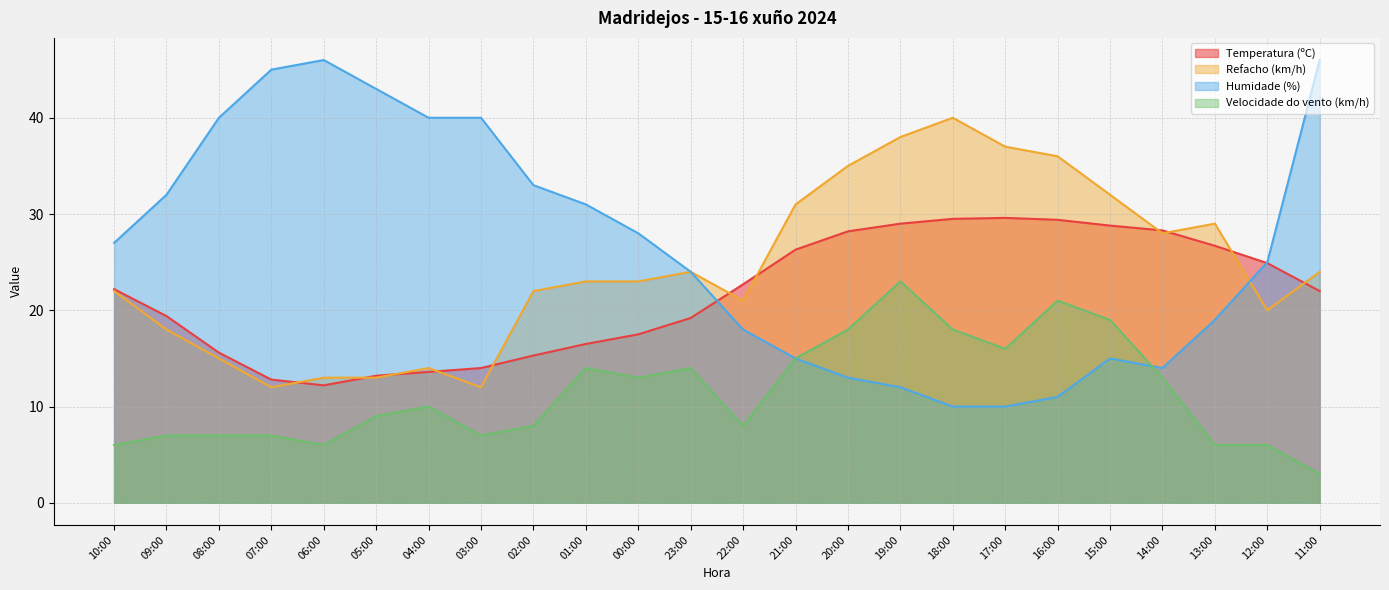

Between 05:00 and 02:00, which series saw the biggest shift?

Humidade (%)